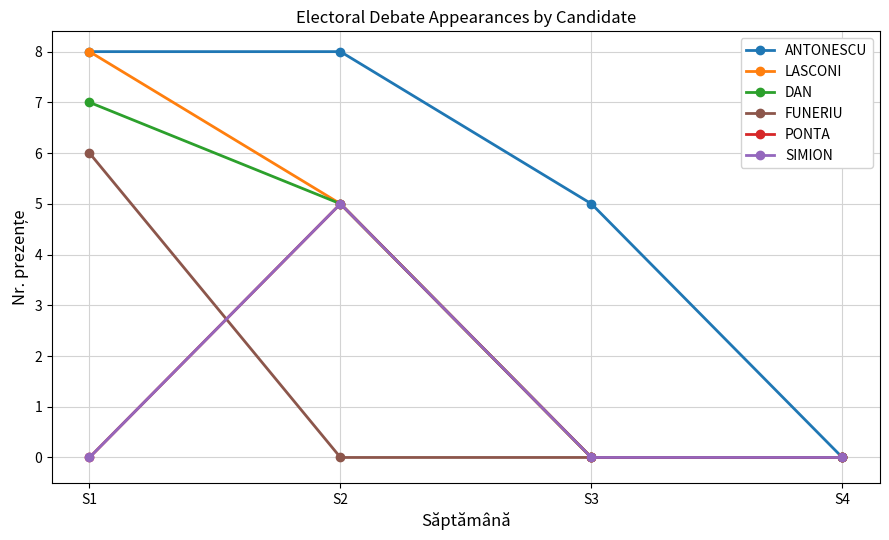

How many lines are shown in the chart?

6